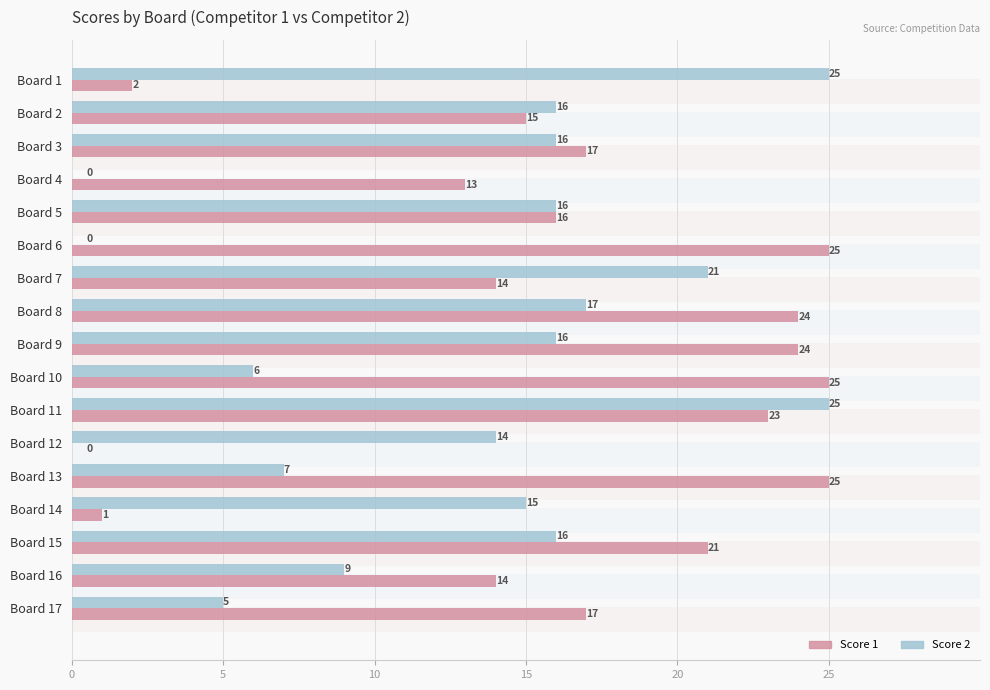

How many bars are there in total?

34